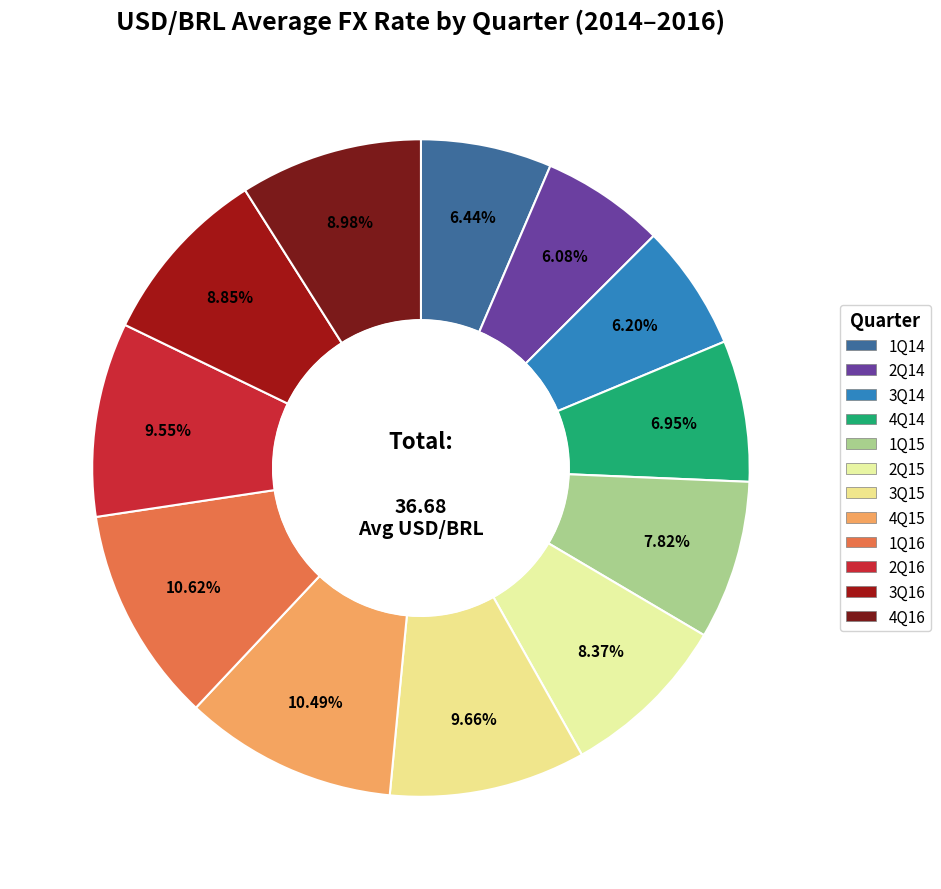

To the nearest percent, what is the difference between the largest and smallest slice percentages?

5%